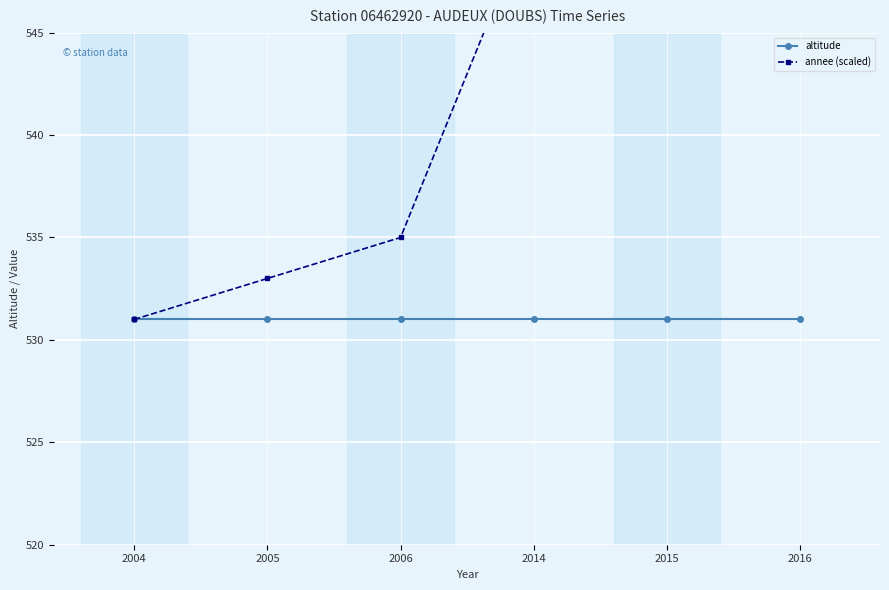

Is the value of altitude at 2005 greater than the value of annee (scaled) at 2014?

No